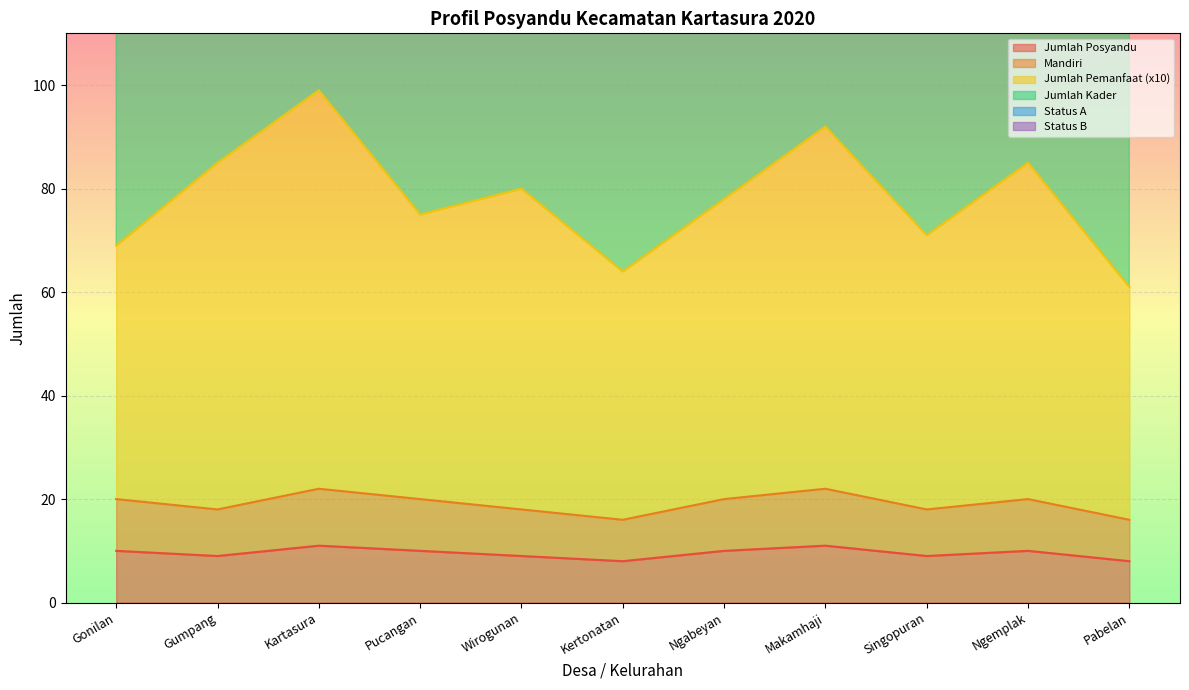

What is the label of the 2nd point from the left?

Gumpang